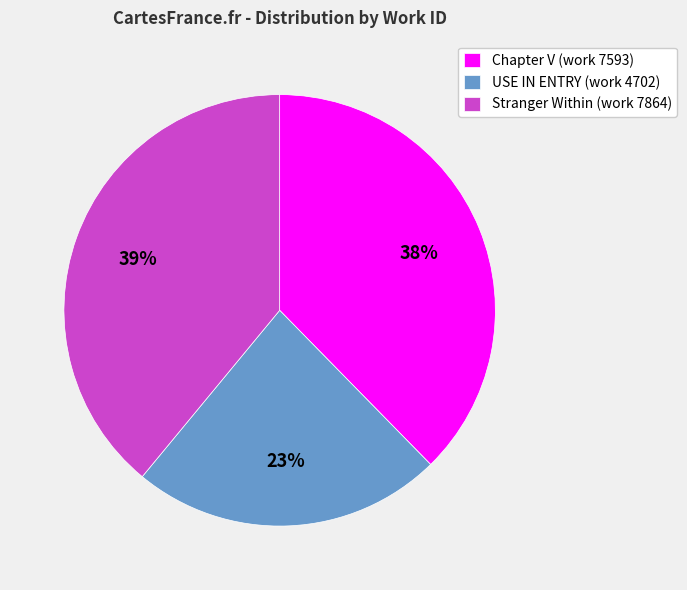

To the nearest percent, what portion does Stranger Within (work 7864) represent?

39%